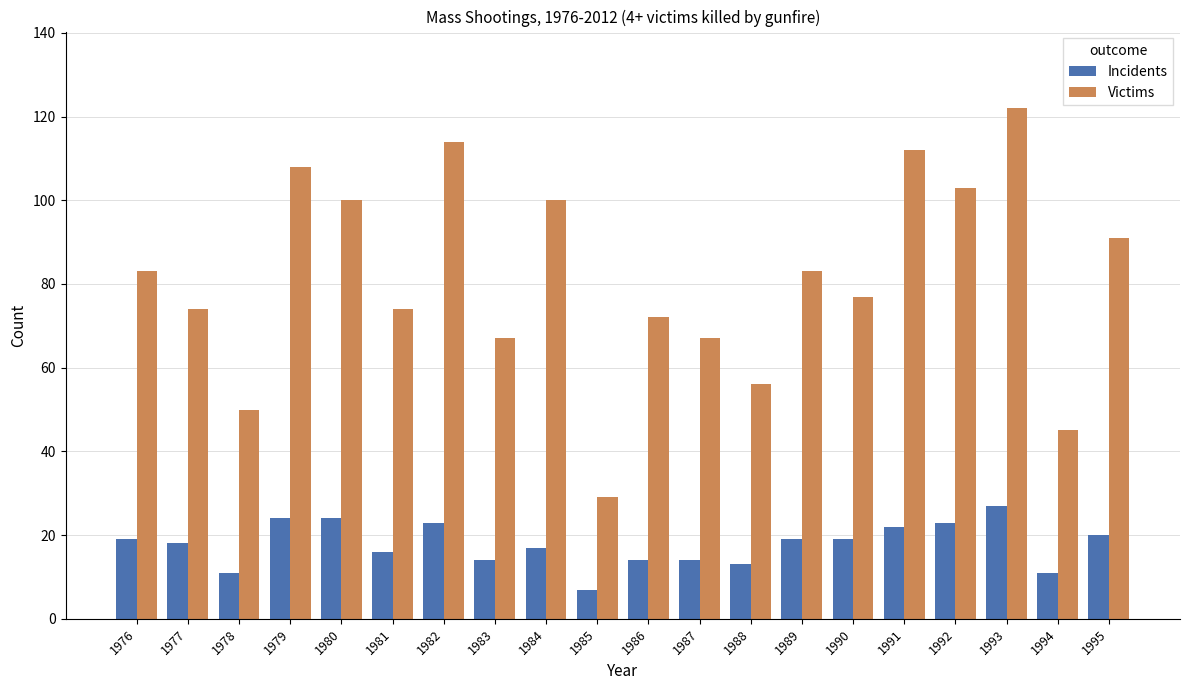

Which series has the largest total across all categories?

Victims